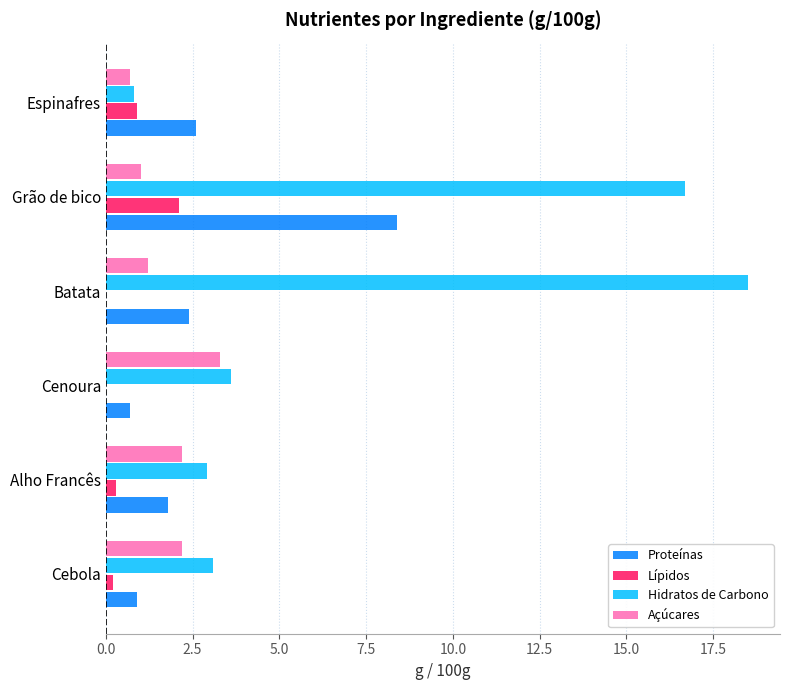

At which category is the sum across all series the highest?

Grão de bico